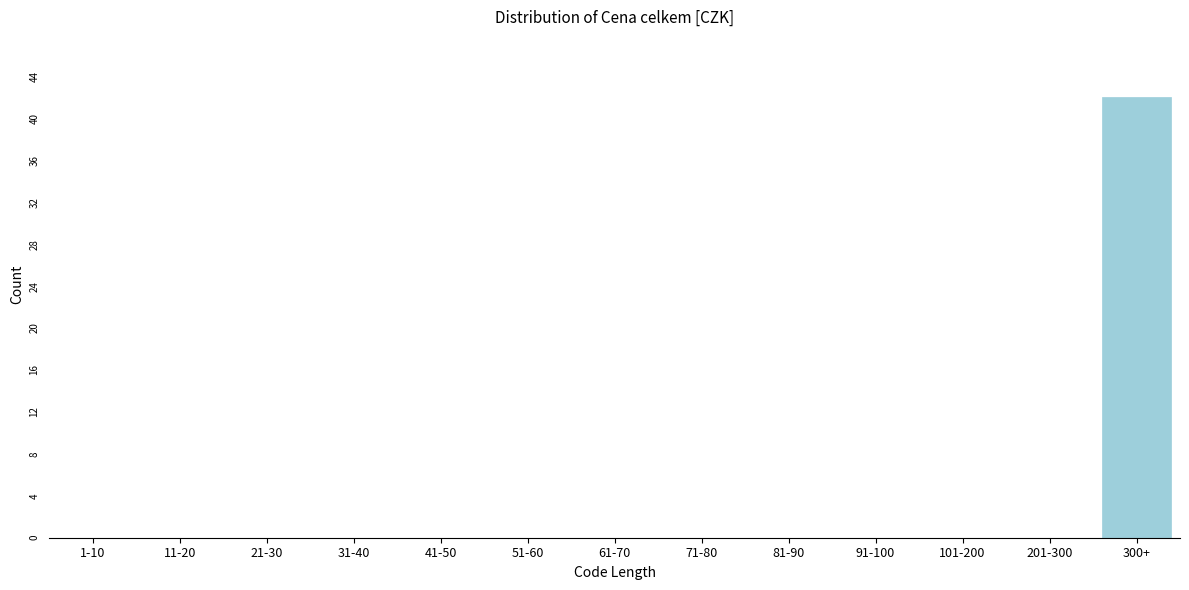

Reading left to right, transcribe all the data shown in this chart.

1-10=0	11-20=0	21-30=0	31-40=0	41-50=0	51-60=0	61-70=0	71-80=0	81-90=0	91-100=0	101-200=0	201-300=0	300+=42